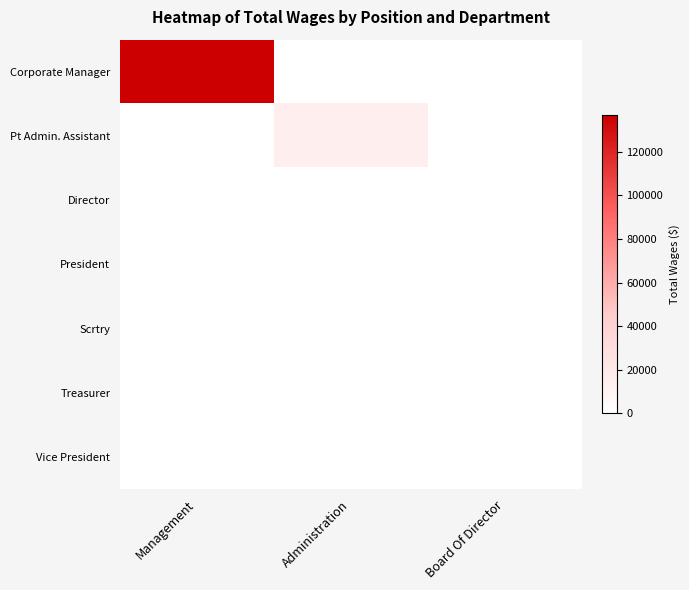

At which category is the sum across all series the highest?

Management